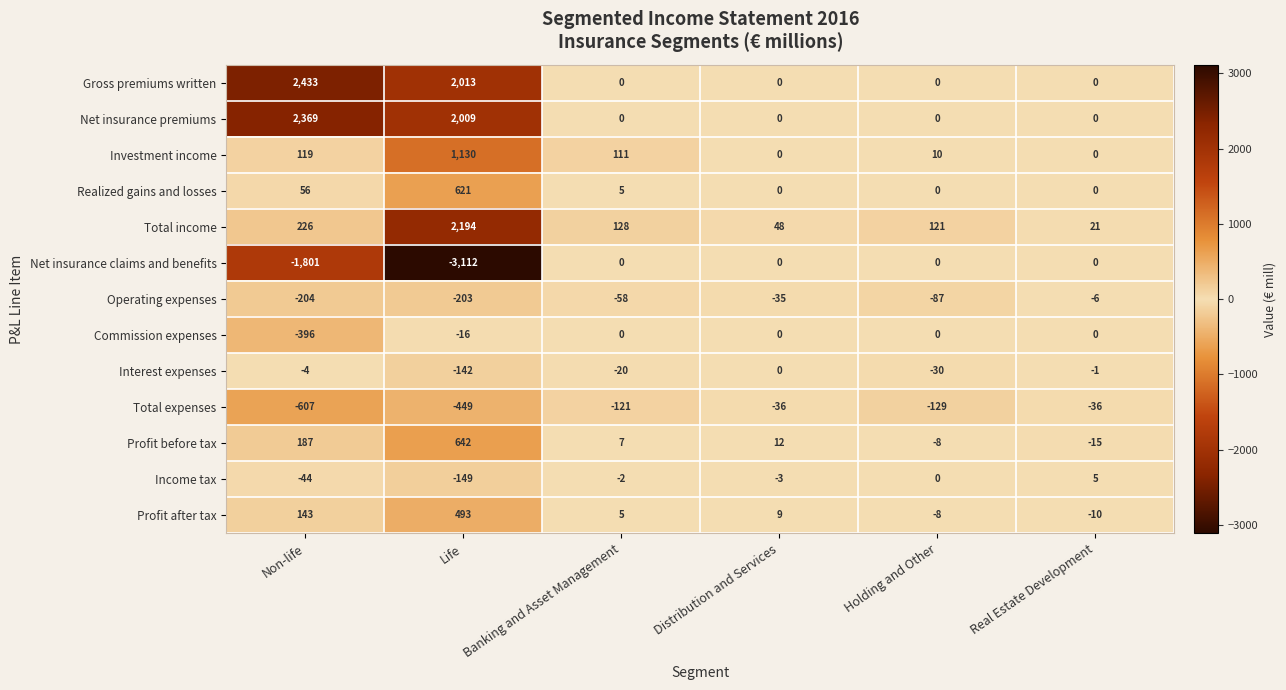

Is the value of Profit after tax at Holding and Other greater than the value of Interest expenses at Banking and Asset Management?

Yes